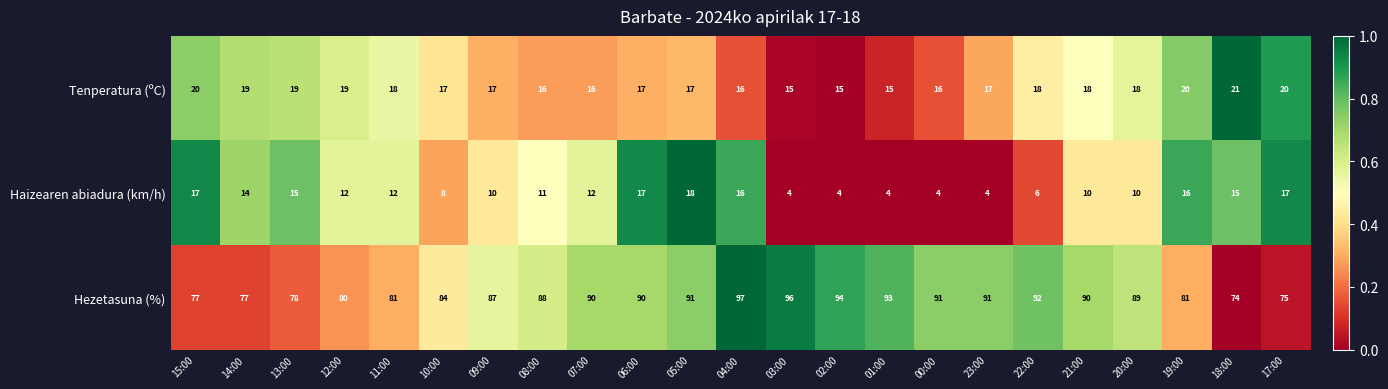

Count the number of categories in the chart.

23